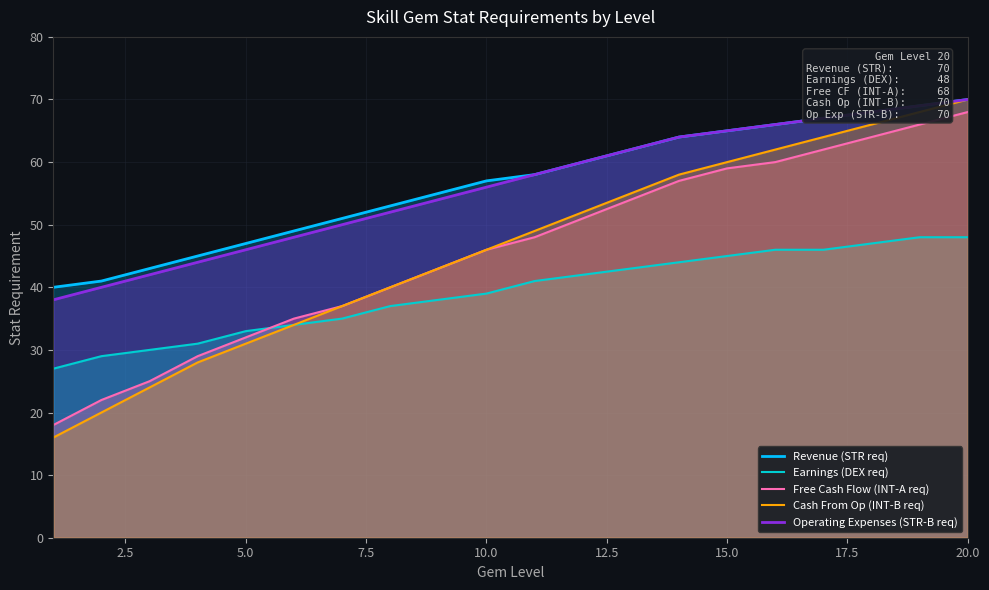

True or false: Free Cash Flow (INT-A req) and Operating Expenses (STR-B req) intersect in this chart.

False